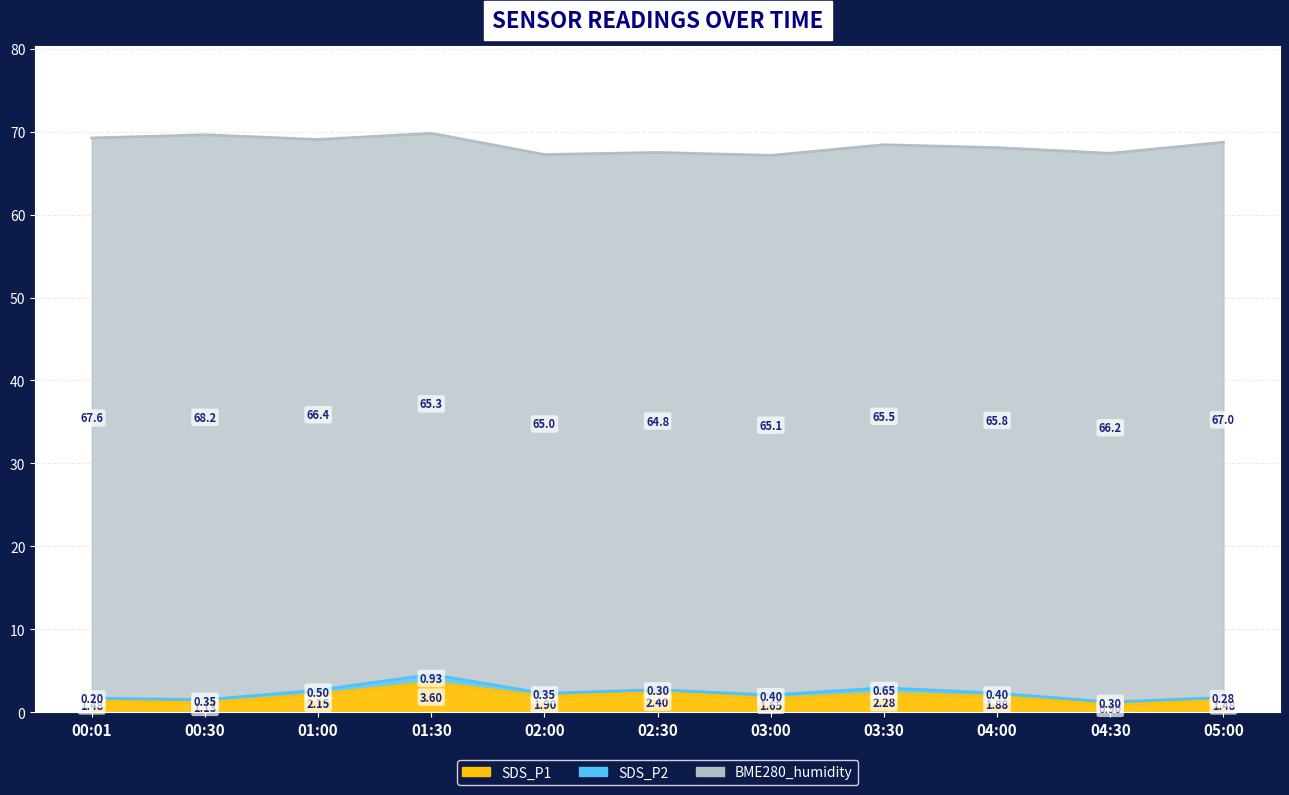

Is the value of SDS_P1 at 04:00 greater than the value of SDS_P2 at 02:30?

Yes